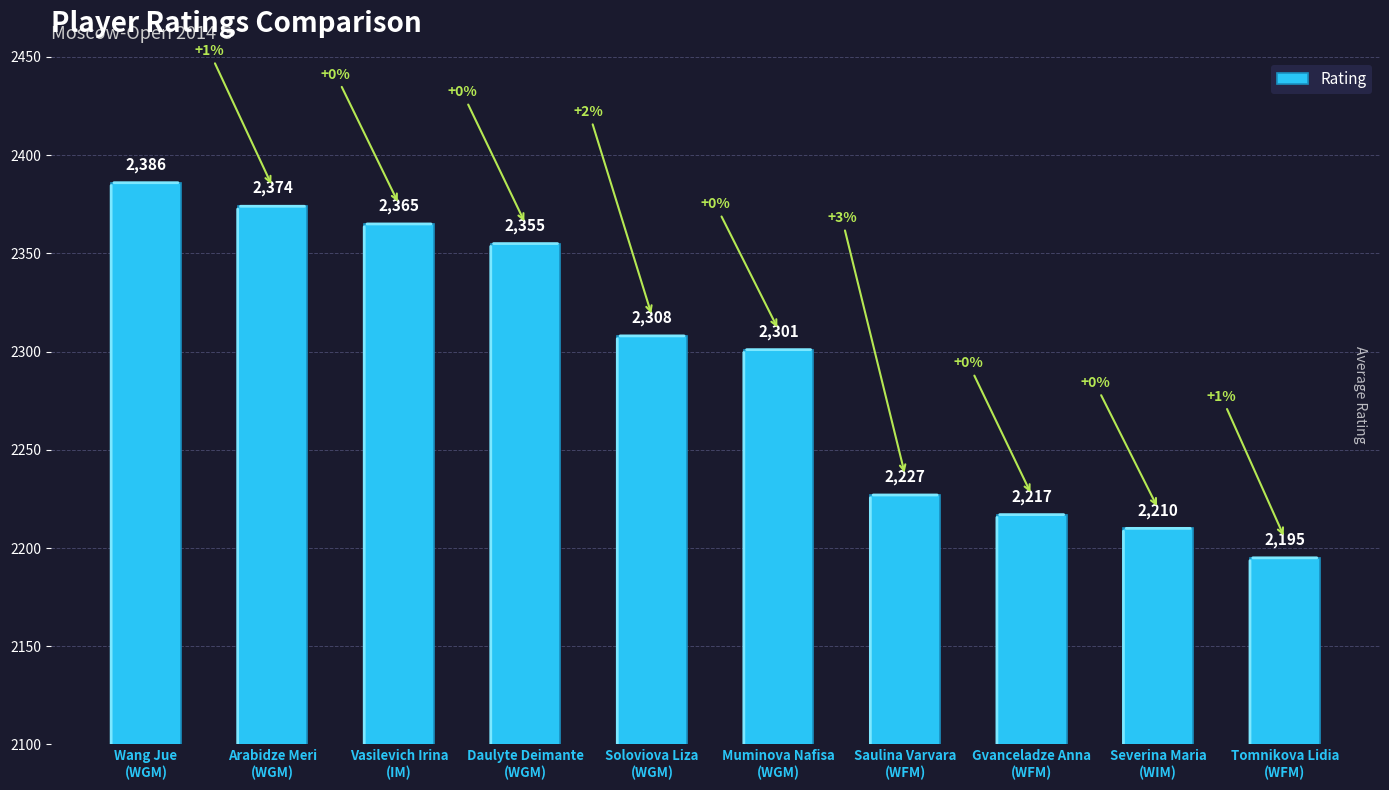

What is the sum of the values at Saulina Varvara
(WFM) and Gvanceladze Anna
(WFM)?

4444